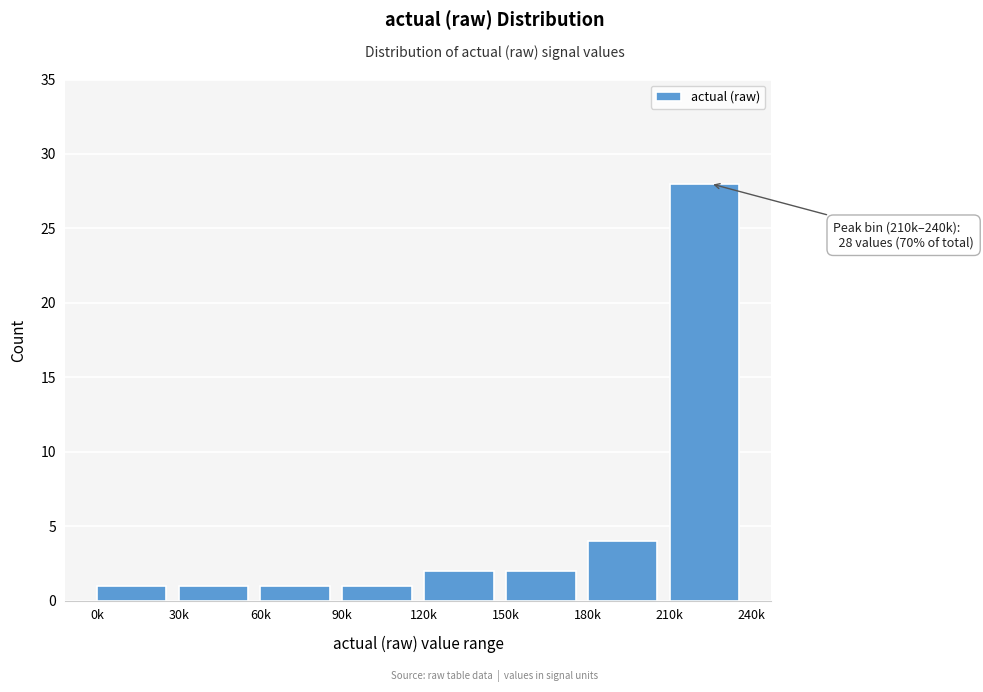

Reading left to right, transcribe all the data shown in this chart.

0k=1	30k=1	60k=1	90k=1	120k=2	150k=2	180k=4	210k=28